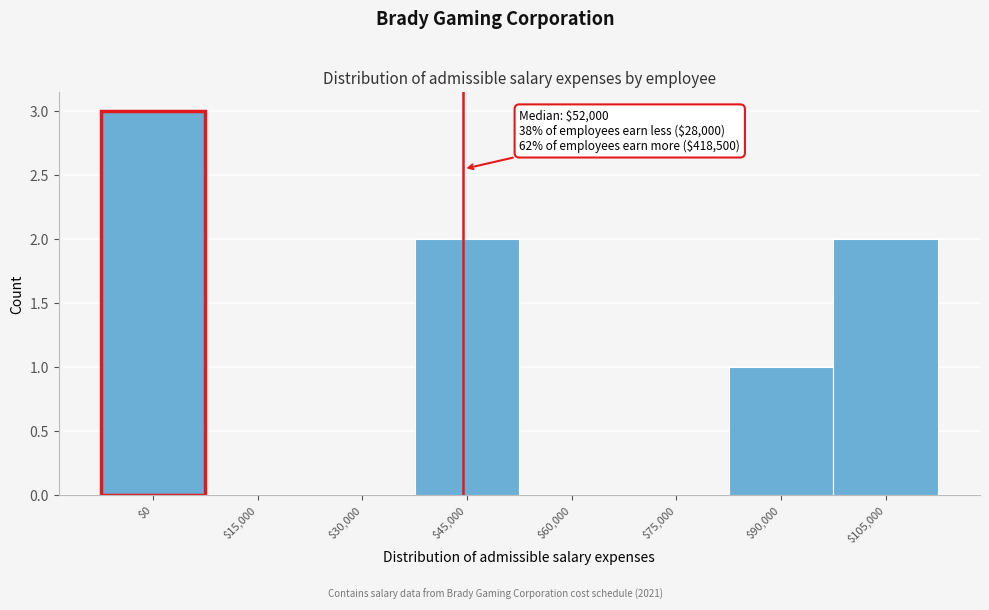

Is it true that the value at $75,000 is 0?

True